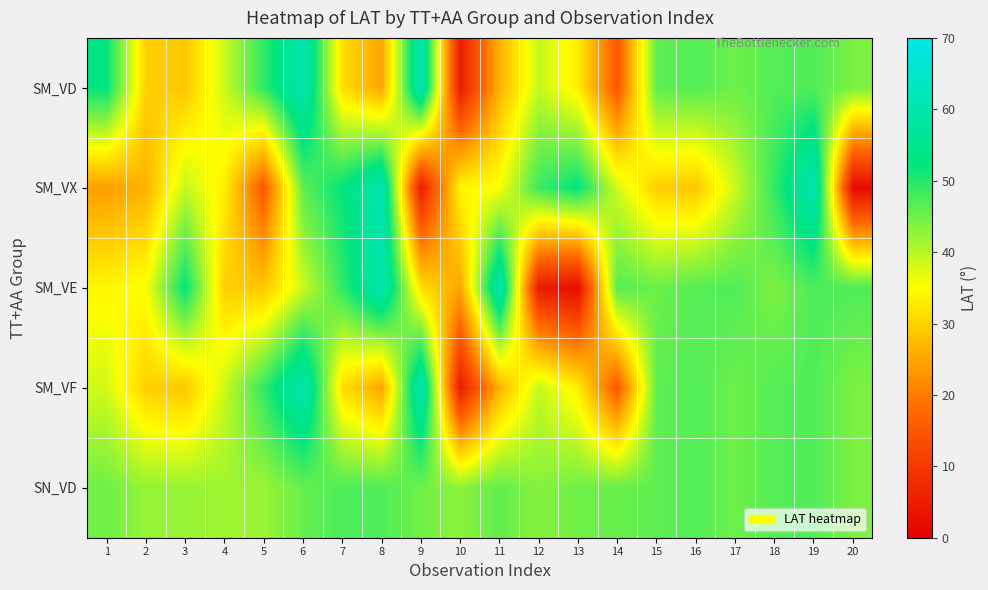

At which category is the sum across all series the highest?

6